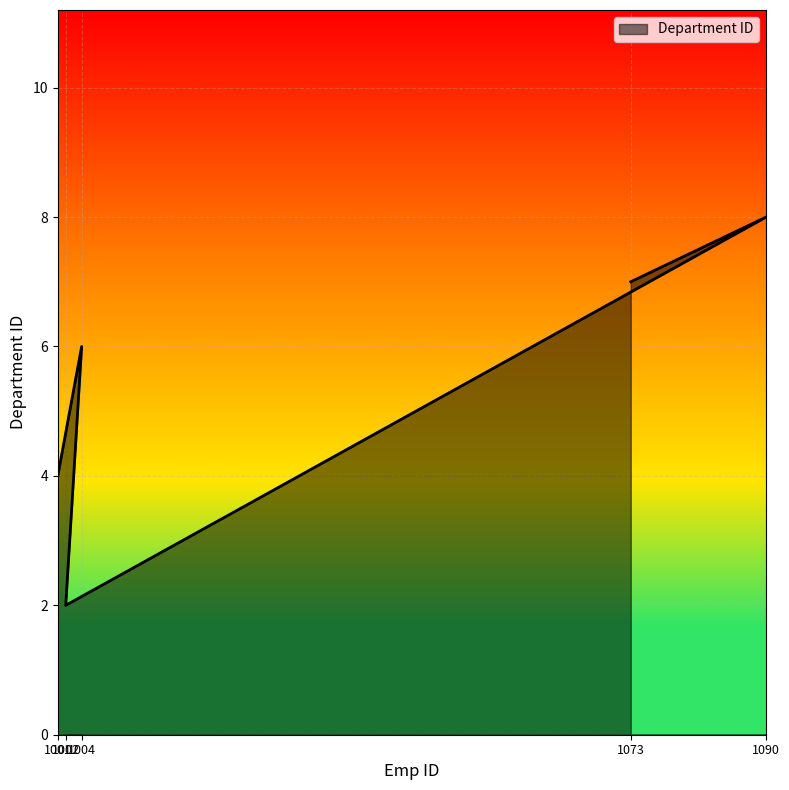

What is the ratio of the value at 1090 to the value at 1001?

2.0